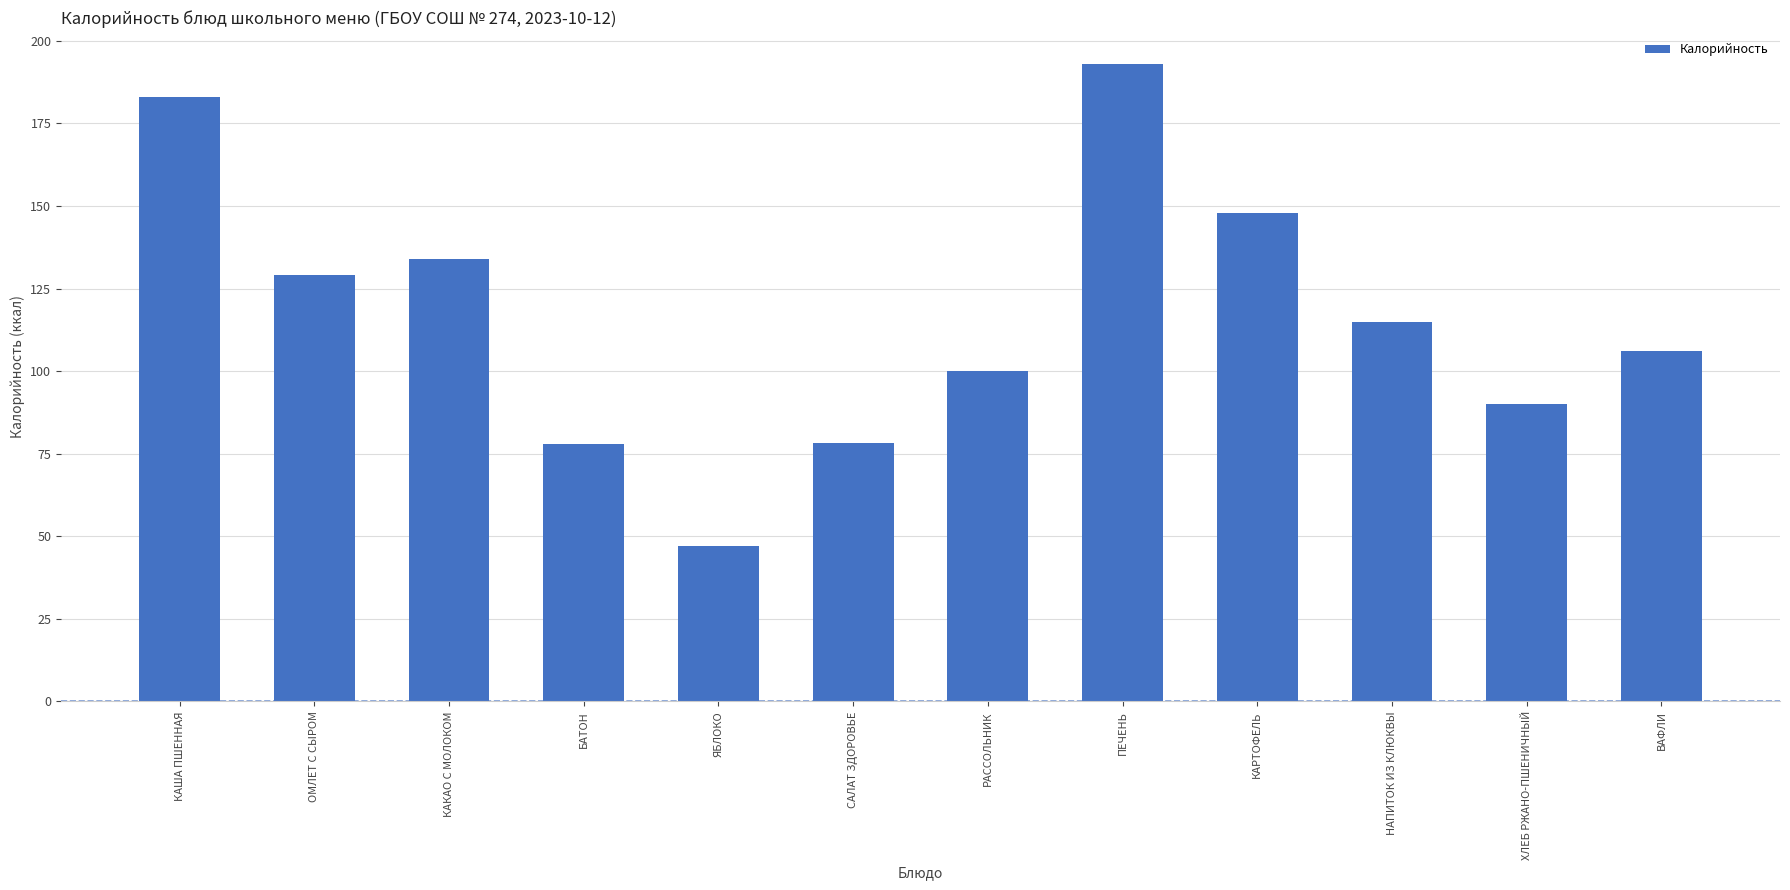

What is the label of the 6th bar from the right?

РАССОЛЬНИК